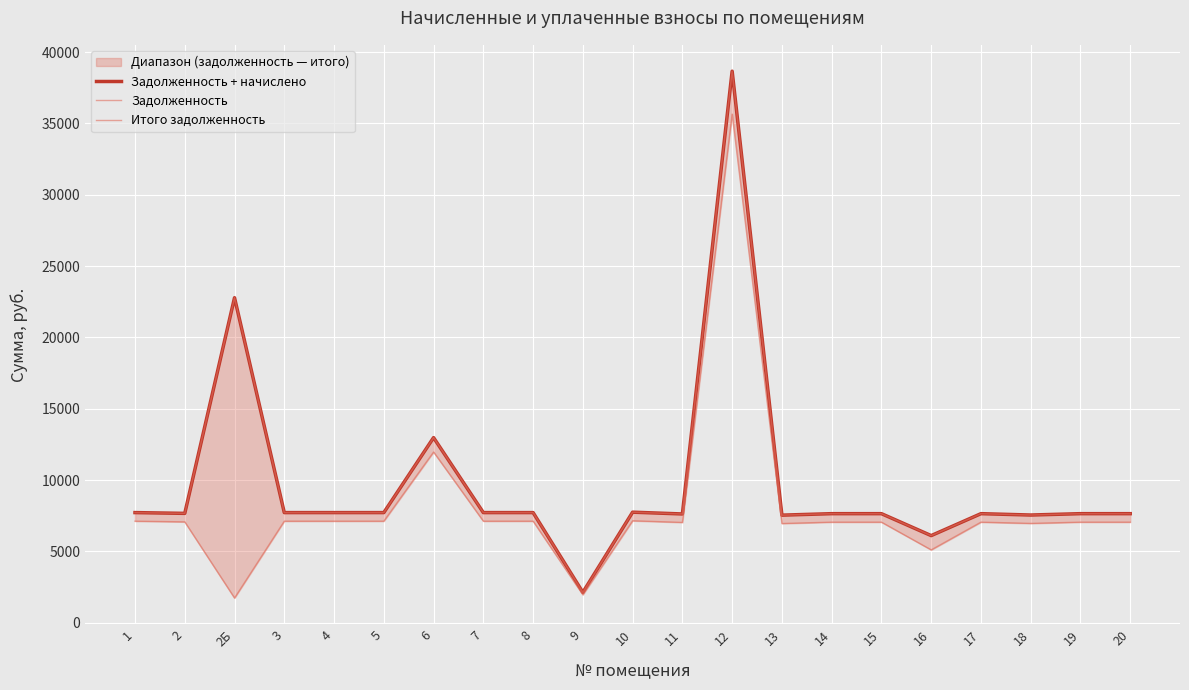

What are all the series names shown in the legend?

Задолженность + начислено, Задолженность, Итого задолженность